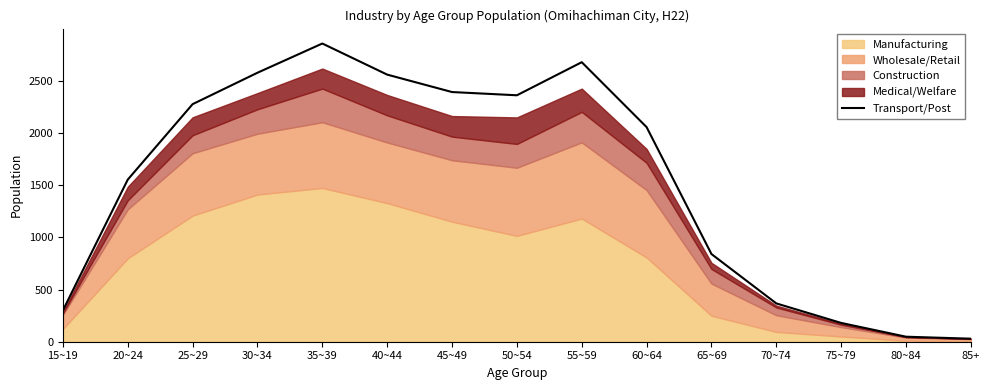

How many data points does each series have?

15